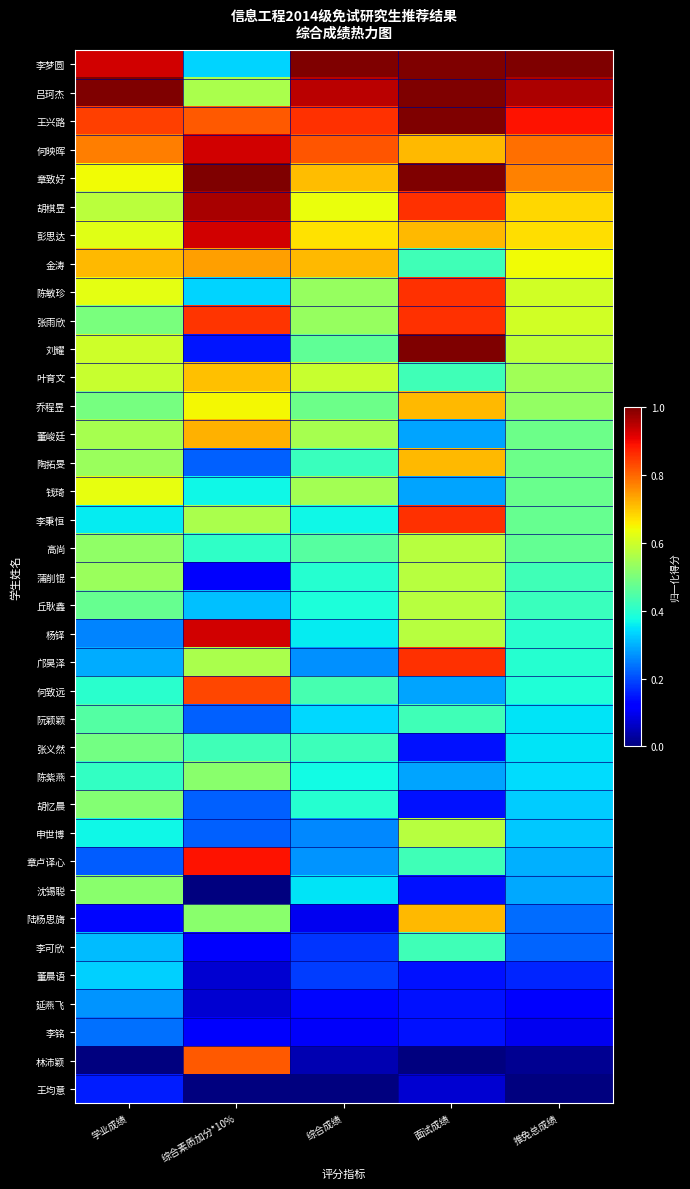

Reading left to right, transcribe all the data shown in this chart.

李梦圆: 学业成绩=0.9	综合素质加分*10%=0.3	综合成绩=1.0	面试成绩=1.0	推免总成绩=1.0
吕珂杰: 学业成绩=1.0	综合素质加分*10%=0.6	综合成绩=0.9	面试成绩=1.0	推免总成绩=1.0
王兴路: 学业成绩=0.8	综合素质加分*10%=0.8	综合成绩=0.9	面试成绩=1.0	推免总成绩=0.9
何映晖: 学业成绩=0.8	综合素质加分*10%=0.9	综合成绩=0.8	面试成绩=0.7	推免总成绩=0.8
章致好: 学业成绩=0.6	综合素质加分*10%=1.0	综合成绩=0.7	面试成绩=1.0	推免总成绩=0.8
胡棋昱: 学业成绩=0.6	综合素质加分*10%=1.0	综合成绩=0.6	面试成绩=0.9	推免总成绩=0.7
彭思达: 学业成绩=0.6	综合素质加分*10%=0.9	综合成绩=0.7	面试成绩=0.7	推免总成绩=0.7
金涛: 学业成绩=0.7	综合素质加分*10%=0.7	综合成绩=0.7	面试成绩=0.4	推免总成绩=0.6
陈敏珍: 学业成绩=0.6	综合素质加分*10%=0.3	综合成绩=0.5	面试成绩=0.9	推免总成绩=0.6
张雨欣: 学业成绩=0.5	综合素质加分*10%=0.9	综合成绩=0.5	面试成绩=0.9	推免总成绩=0.6
刘耀: 学业成绩=0.6	综合素质加分*10%=0.1	综合成绩=0.5	面试成绩=1.0	推免总成绩=0.6
叶育文: 学业成绩=0.6	综合素质加分*10%=0.7	综合成绩=0.6	面试成绩=0.4	推免总成绩=0.5
乔程昱: 学业成绩=0.5	综合素质加分*10%=0.6	综合成绩=0.5	面试成绩=0.7	推免总成绩=0.5
董峻廷: 学业成绩=0.6	综合素质加分*10%=0.7	综合成绩=0.6	面试成绩=0.3	推免总成绩=0.5
陶拓旻: 学业成绩=0.5	综合素质加分*10%=0.2	综合成绩=0.4	面试成绩=0.7	推免总成绩=0.5
钱琦: 学业成绩=0.6	综合素质加分*10%=0.4	综合成绩=0.5	面试成绩=0.3	推免总成绩=0.5
李秉恒: 学业成绩=0.4	综合素质加分*10%=0.6	综合成绩=0.4	面试成绩=0.9	推免总成绩=0.5
高尚: 学业成绩=0.5	综合素质加分*10%=0.4	综合成绩=0.5	面试成绩=0.6	推免总成绩=0.5
蒲削锟: 学业成绩=0.5	综合素质加分*10%=0.1	综合成绩=0.4	面试成绩=0.6	推免总成绩=0.4
丘耿鑫: 学业成绩=0.5	综合素质加分*10%=0.3	综合成绩=0.4	面试成绩=0.6	推免总成绩=0.4
杨铎: 学业成绩=0.3	综合素质加分*10%=0.9	综合成绩=0.4	面试成绩=0.6	推免总成绩=0.4
邝昊泽: 学业成绩=0.3	综合素质加分*10%=0.6	综合成绩=0.3	面试成绩=0.9	推免总成绩=0.4
何致远: 学业成绩=0.4	综合素质加分*10%=0.8	综合成绩=0.4	面试成绩=0.3	推免总成绩=0.4
阮颖颖: 学业成绩=0.4	综合素质加分*10%=0.2	综合成绩=0.3	面试成绩=0.4	推免总成绩=0.3
张义然: 学业成绩=0.5	综合素质加分*10%=0.4	综合成绩=0.4	面试成绩=0.1	推免总成绩=0.3
陈紫燕: 学业成绩=0.4	综合素质加分*10%=0.5	综合成绩=0.4	面试成绩=0.3	推免总成绩=0.3
胡忆晨: 学业成绩=0.5	综合素质加分*10%=0.2	综合成绩=0.4	面试成绩=0.1	推免总成绩=0.3
申世博: 学业成绩=0.4	综合素质加分*10%=0.2	综合成绩=0.3	面试成绩=0.6	推免总成绩=0.3
章卢译心: 学业成绩=0.2	综合素质加分*10%=0.9	综合成绩=0.3	面试成绩=0.4	推免总成绩=0.3
沈锡聪: 学业成绩=0.5	综合素质加分*10%=0.0	综合成绩=0.4	面试成绩=0.1	推免总成绩=0.3
陆杨思旖: 学业成绩=0.1	综合素质加分*10%=0.5	综合成绩=0.1	面试成绩=0.7	推免总成绩=0.2
李可欣: 学业成绩=0.3	综合素质加分*10%=0.1	综合成绩=0.2	面试成绩=0.4	推免总成绩=0.2
董晨语: 学业成绩=0.3	综合素质加分*10%=0.1	综合成绩=0.2	面试成绩=0.1	推免总成绩=0.2
延燕飞: 学业成绩=0.3	综合素质加分*10%=0.1	综合成绩=0.1	面试成绩=0.1	推免总成绩=0.1
李铭: 学业成绩=0.2	综合素质加分*10%=0.1	综合成绩=0.1	面试成绩=0.1	推免总成绩=0.1
林沛颖: 学业成绩=0.0	综合素质加分*10%=0.8	综合成绩=0.0	面试成绩=0.0	推免总成绩=0.0
王均意: 学业成绩=0.2	综合素质加分*10%=0.0	综合成绩=0.0	面试成绩=0.1	推免总成绩=0.0